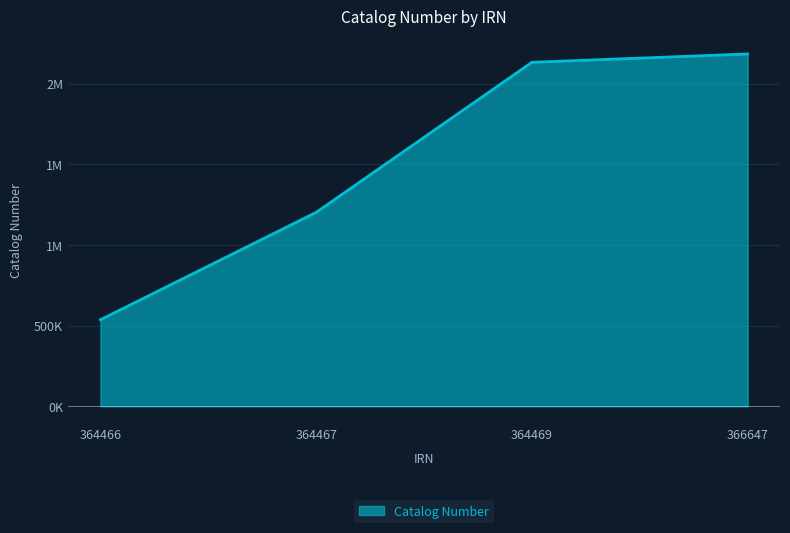

Does the chart display data point markers on the line(s)?

No